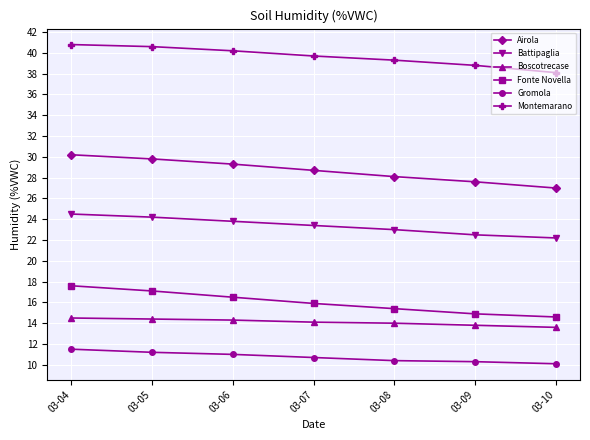

True or false: Airola and Battipaglia intersect in this chart.

False